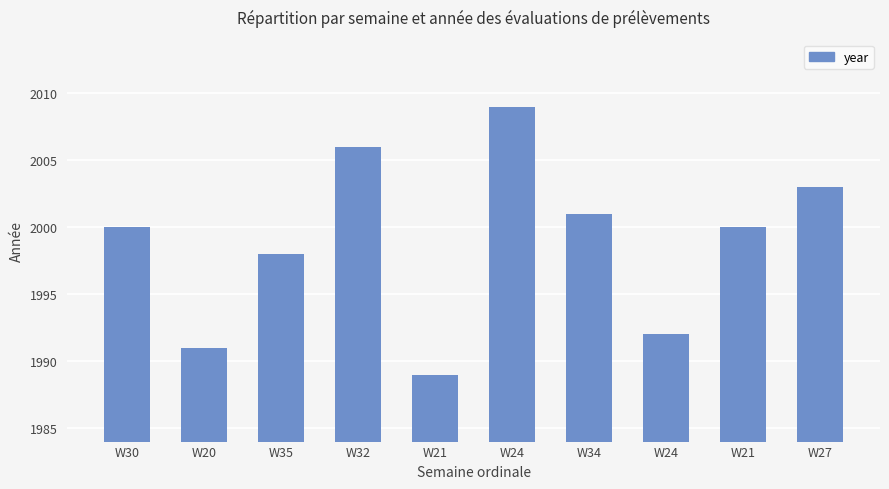

What is the average value?

1999